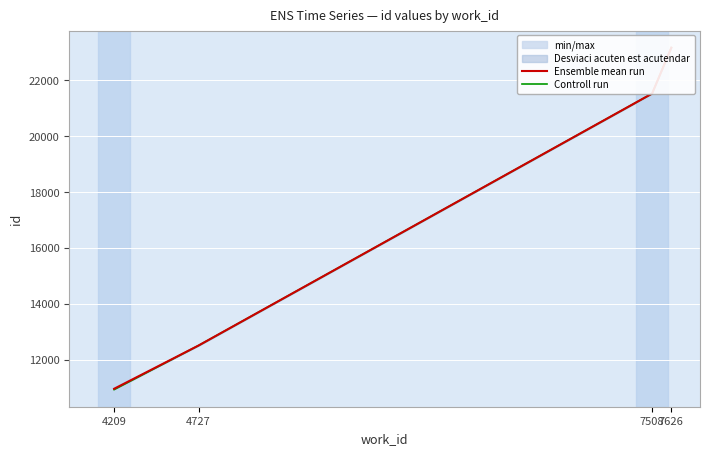

Reading left to right, transcribe all the data shown in this chart.

Ensemble mean run: 4209=10958.8	4727=12507.0	7508=21520.0	7626=23162.5
Controll run: 4209=10928.0	4727=12507.0	7508=21519.0	7626=23161.0